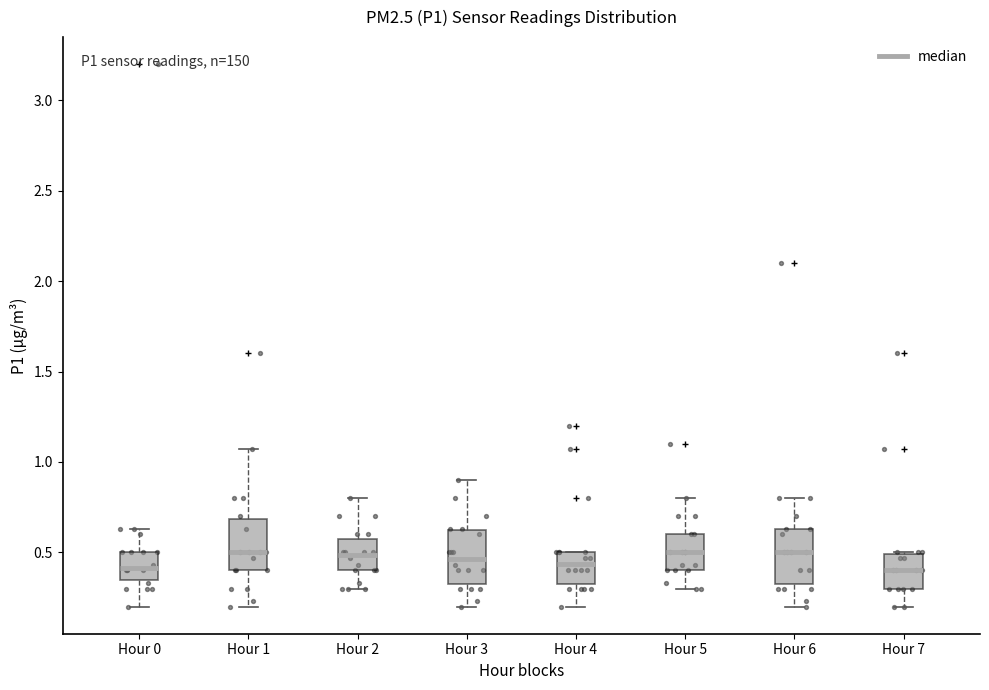

Reading left to right, read every box against the y-axis: the position of its median line, the range the box covers, and the ends of its whiskers. The values are not printed on the chart, so give them approximately, as read against the axis.

Hour 0: median 0.40, box 0.35 to 0.50, whiskers 0.20 to 0.65
Hour 1: median 0.50, box 0.40 to 0.70, whiskers 0.20 to 1.05
Hour 2: median 0.50, box 0.40 to 0.60, whiskers 0.30 to 0.80
Hour 3: median 0.45, box 0.35 to 0.60, whiskers 0.20 to 0.90
Hour 4: median 0.45, box 0.35 to 0.50, whiskers 0.20 to 0.50
Hour 5: median 0.50, box 0.40 to 0.60, whiskers 0.30 to 0.80
Hour 6: median 0.50, box 0.35 to 0.65, whiskers 0.20 to 0.80
Hour 7: median 0.40, box 0.30 to 0.50, whiskers 0.20 to 0.50